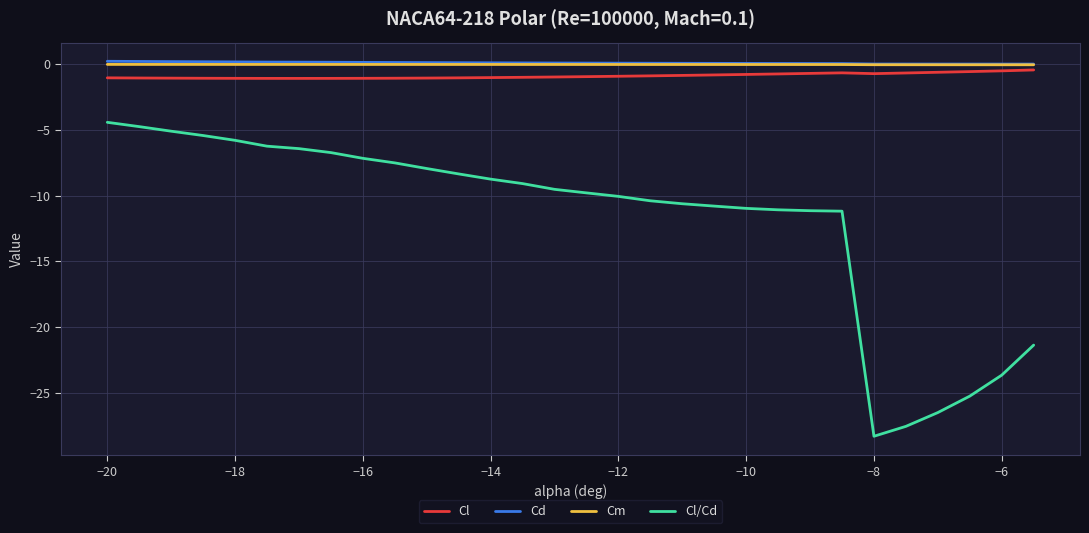

What is the minimum value shown in the chart?

-28.3